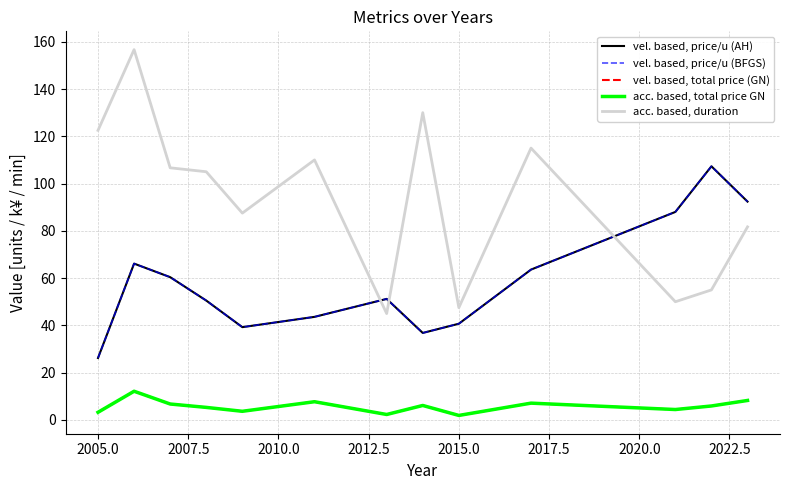

Is this an area chart (filled region under the line)?

No